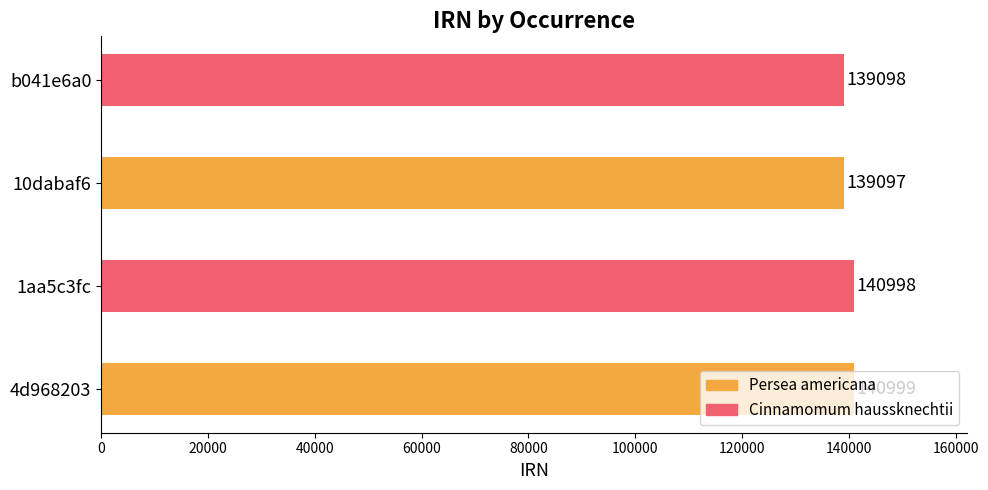

What is the difference between the maximum and minimum values?

1902